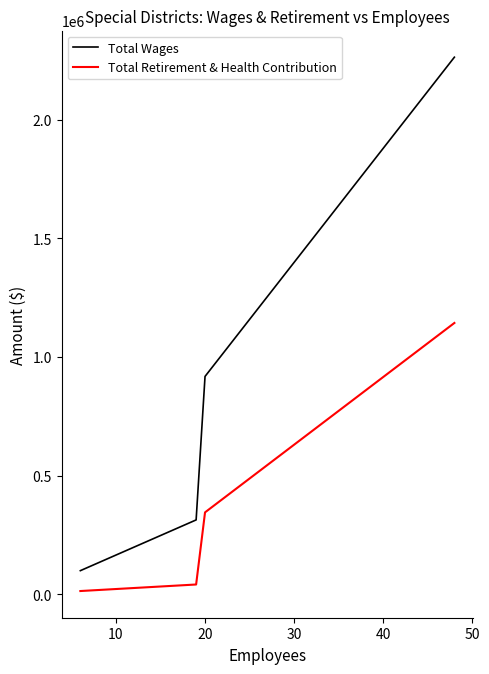

Does the chart have visible grid lines?

No